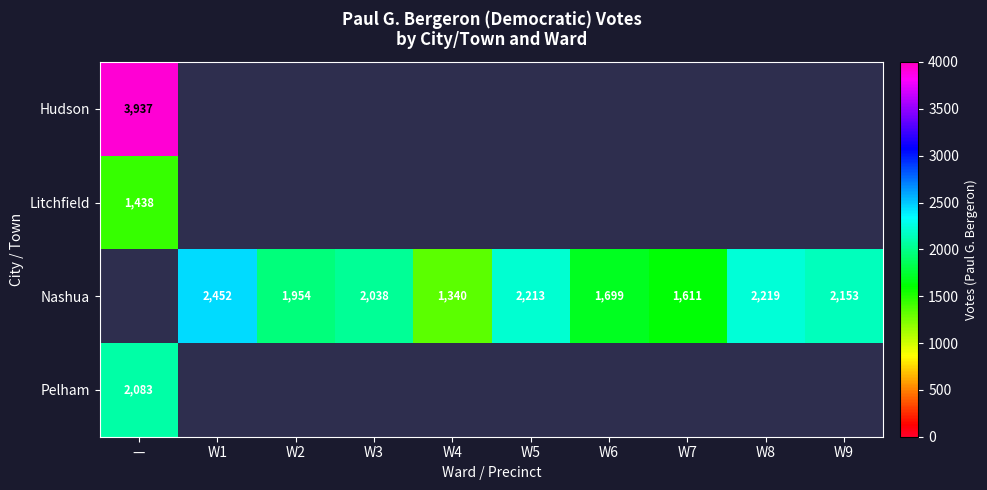

The value of Nashua at W1 is 1526. True or false?

False